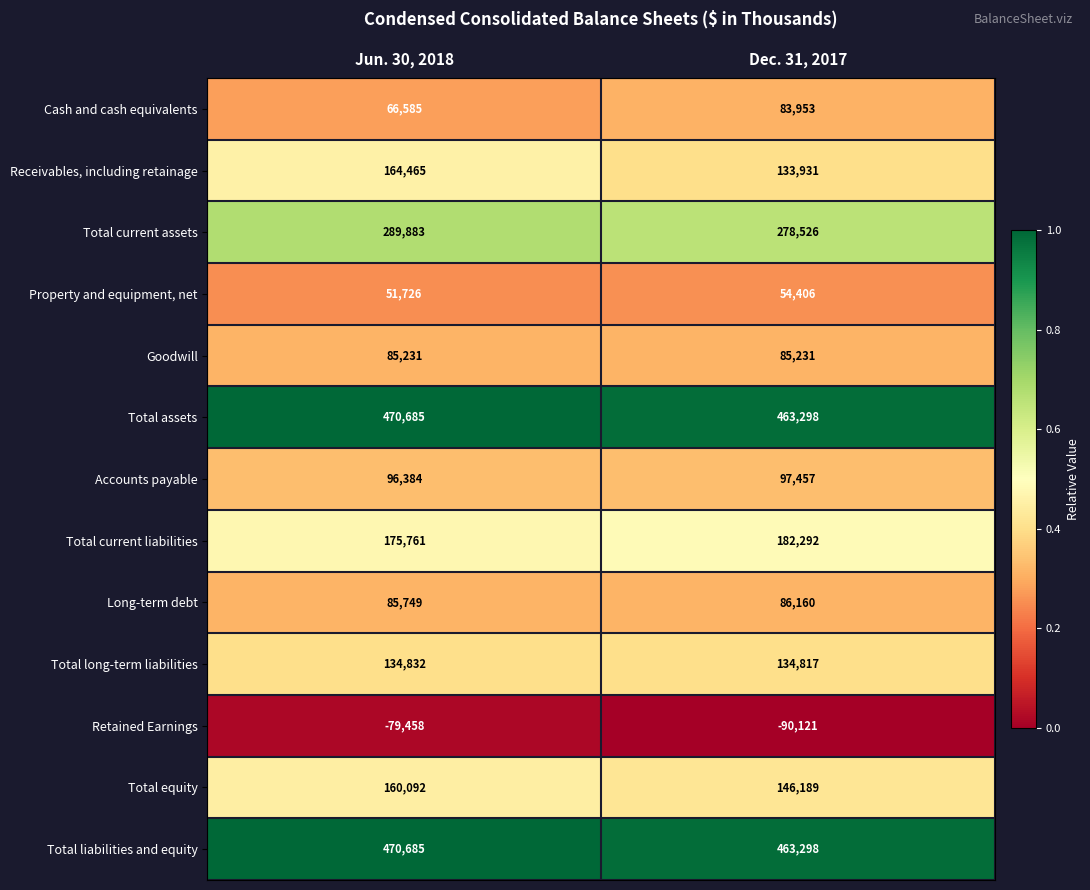

Rank the categories by Total long-term liabilities value from lowest to highest.

Dec. 31, 2017, Jun. 30, 2018